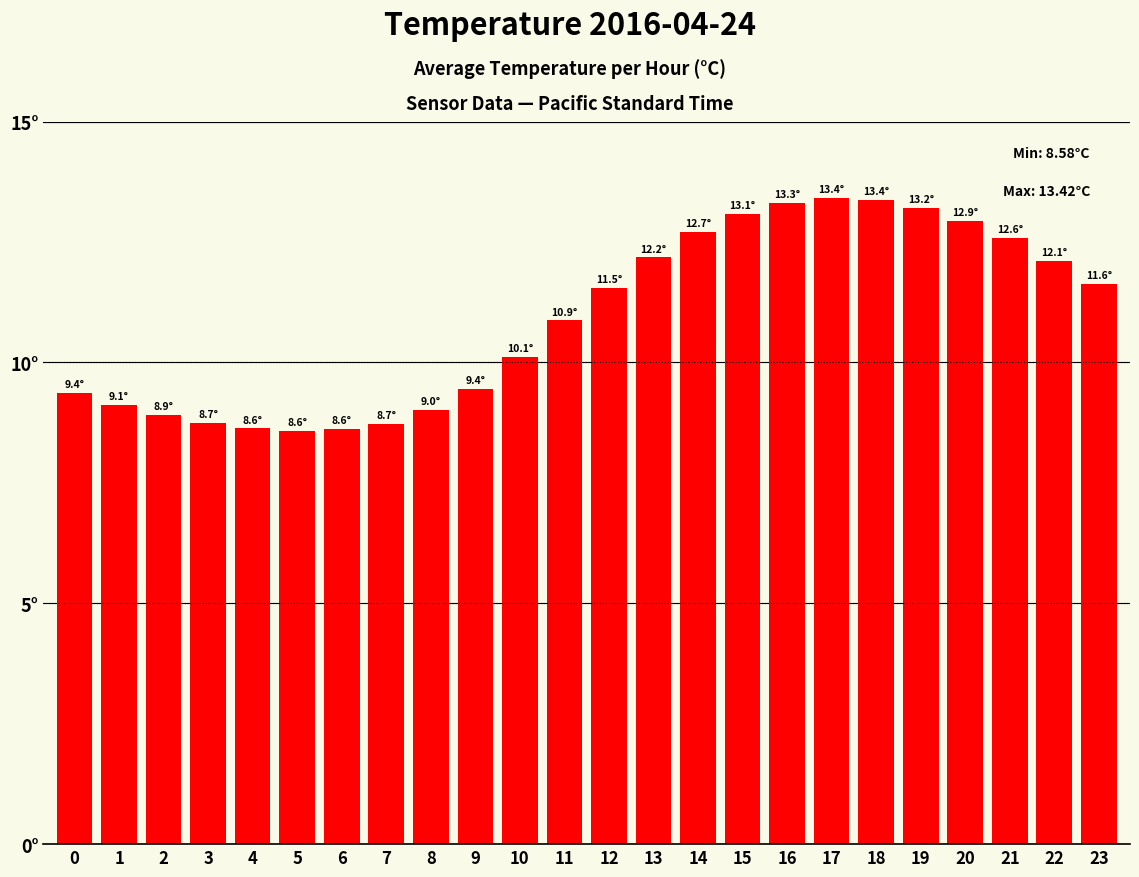

The value at 16 is 2.9. True or false?

False